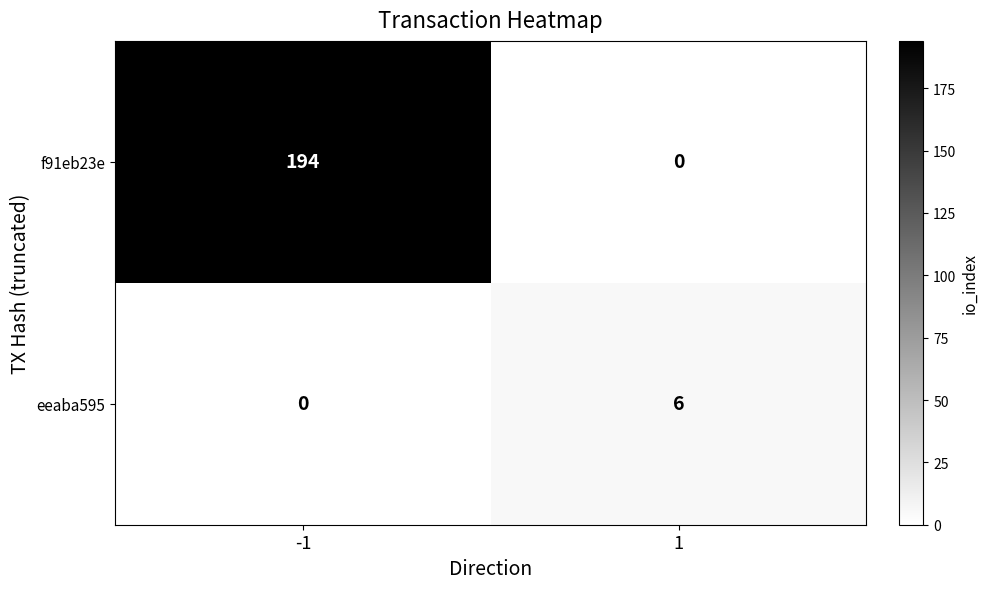

Which series has the largest range (max minus min)?

f91eb23e